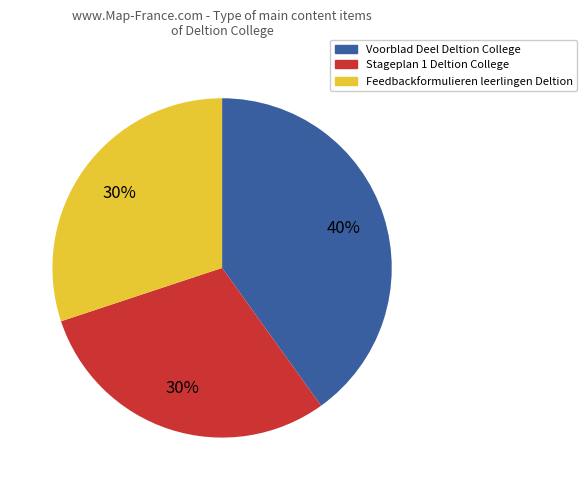

To the nearest percent, what is the average slice percentage?

33%